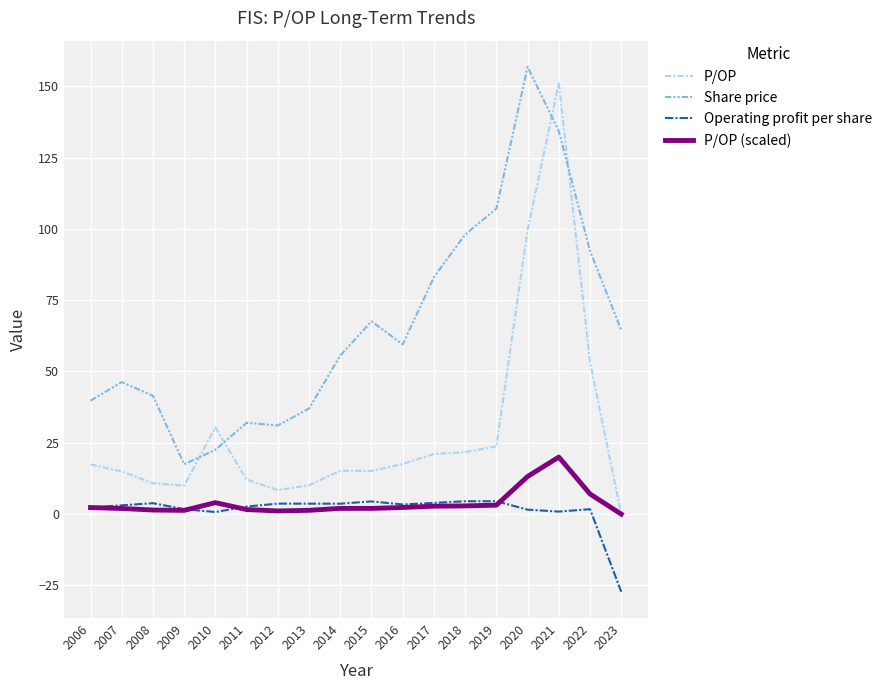

True or false: Share price and Operating profit per share cross at least once.

False